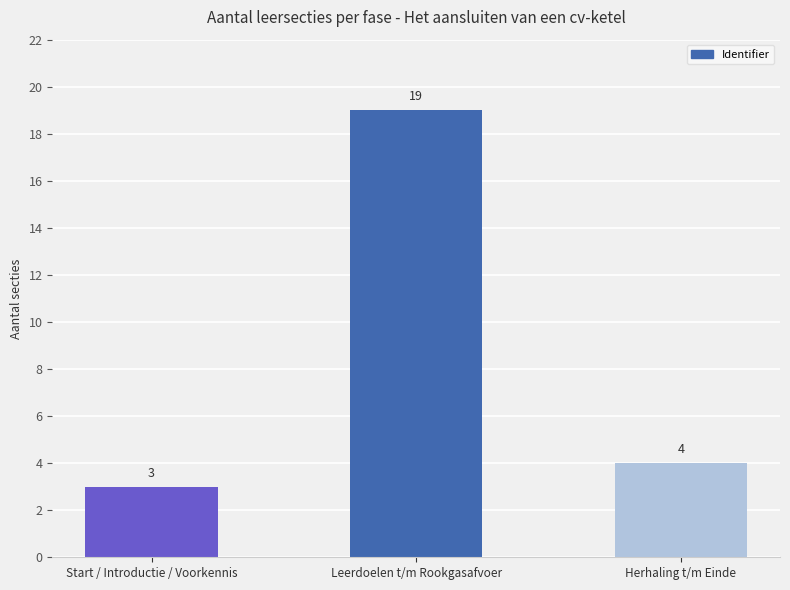

Rank the categories by value from lowest to highest.

Start / Introductie / Voorkennis, Herhaling t/m Einde, Leerdoelen t/m Rookgasafvoer